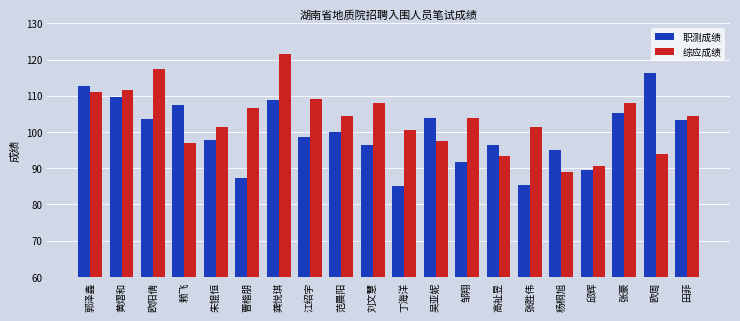

What is the difference between the highest and lowest values at 范晨阳?

4.6